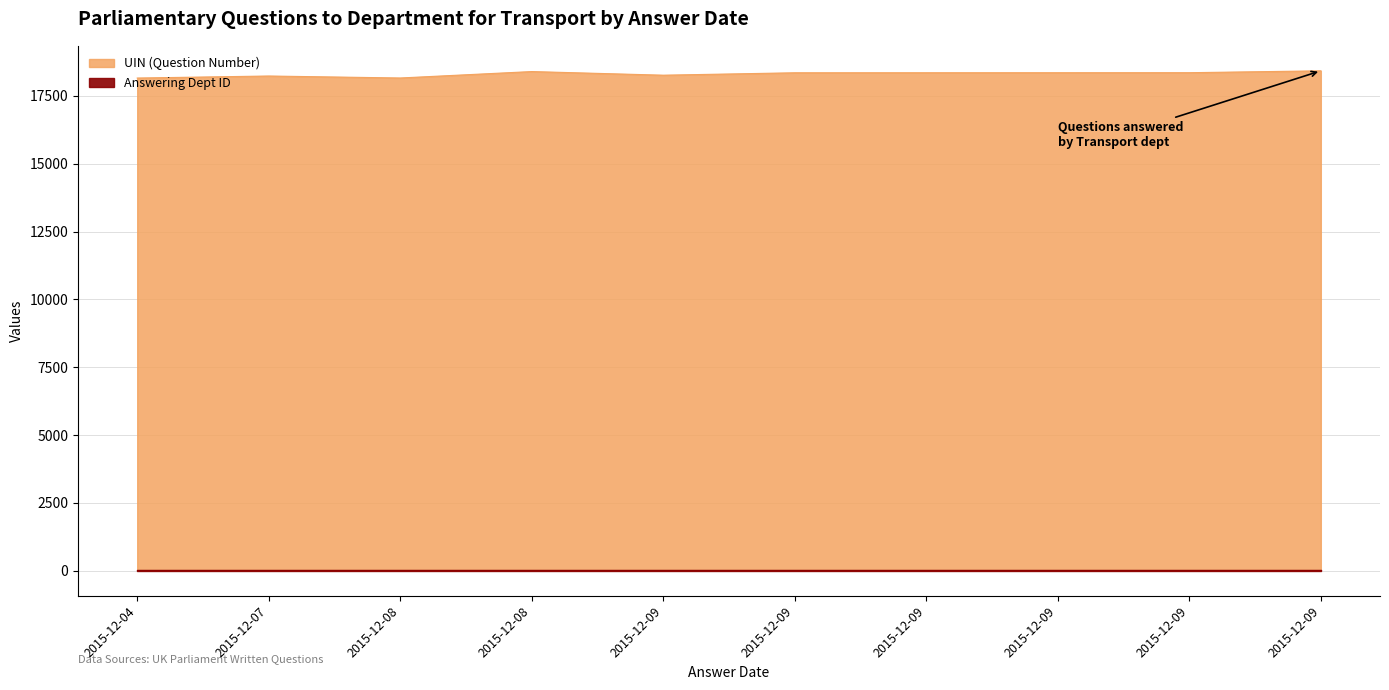

True or false: UIN (Question Number) and Answering Dept ID intersect in this chart.

False